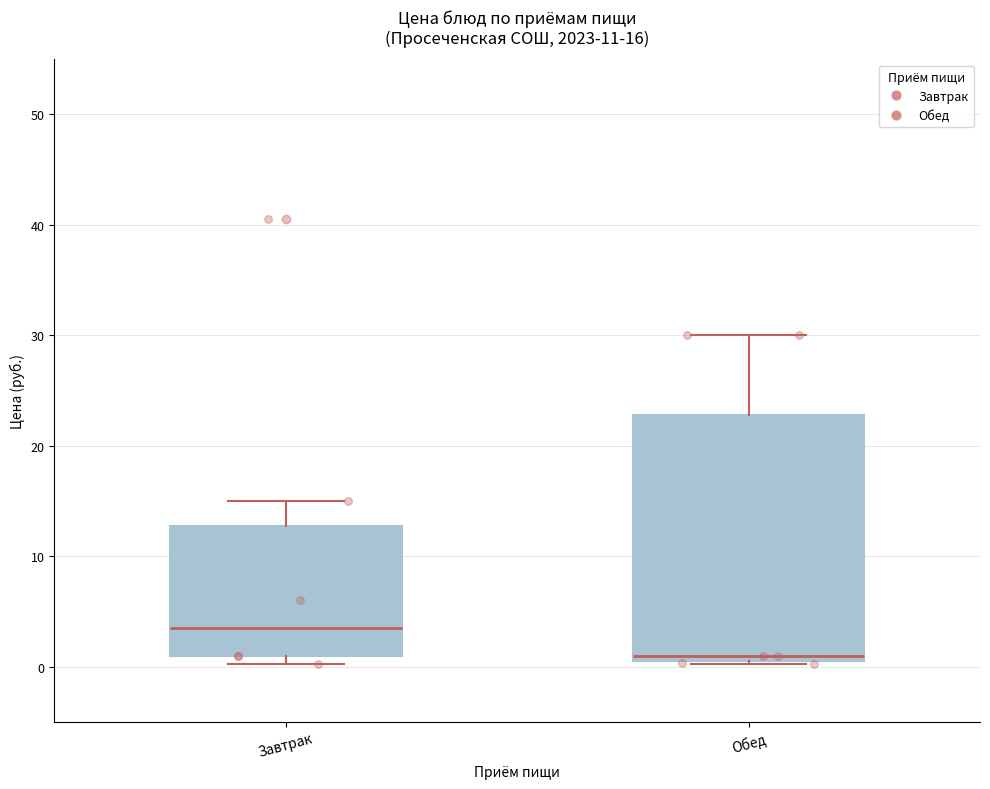

Which box is the tallest, from its lower edge to its upper edge?

Обед